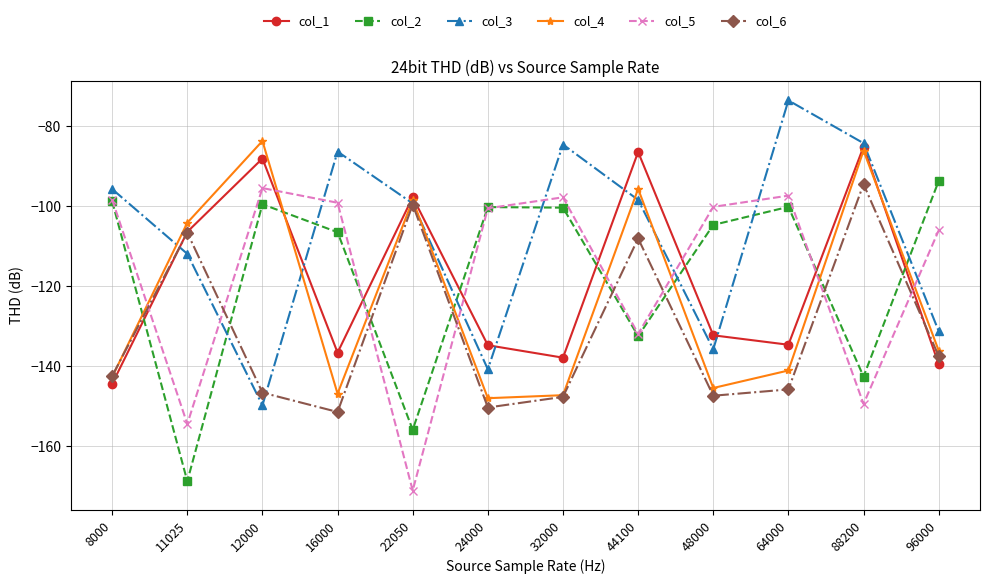

How many intersections are there between col_2 and col_6?

8